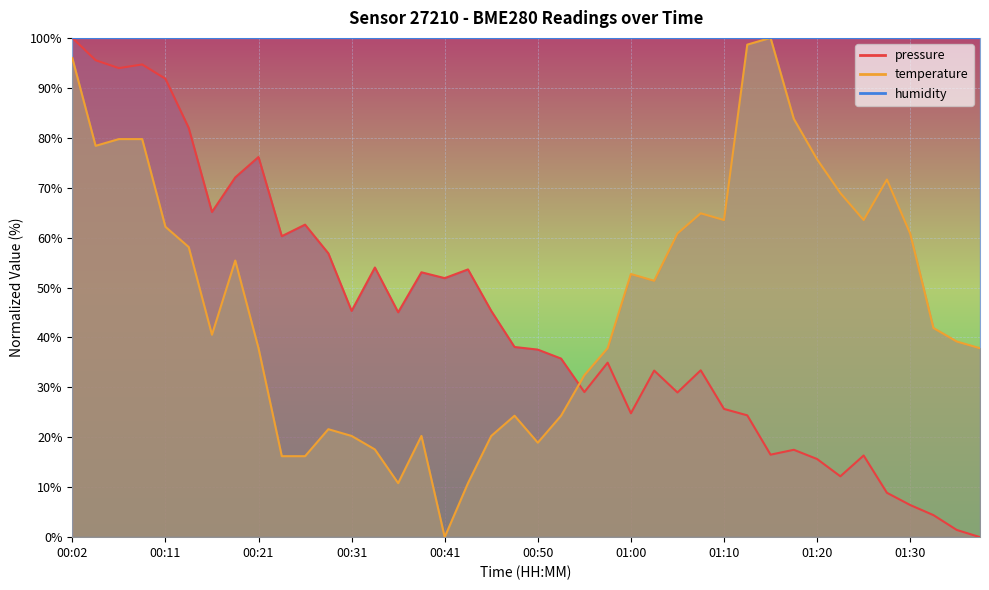

Where is pressure nearest to the value 50?

00:41